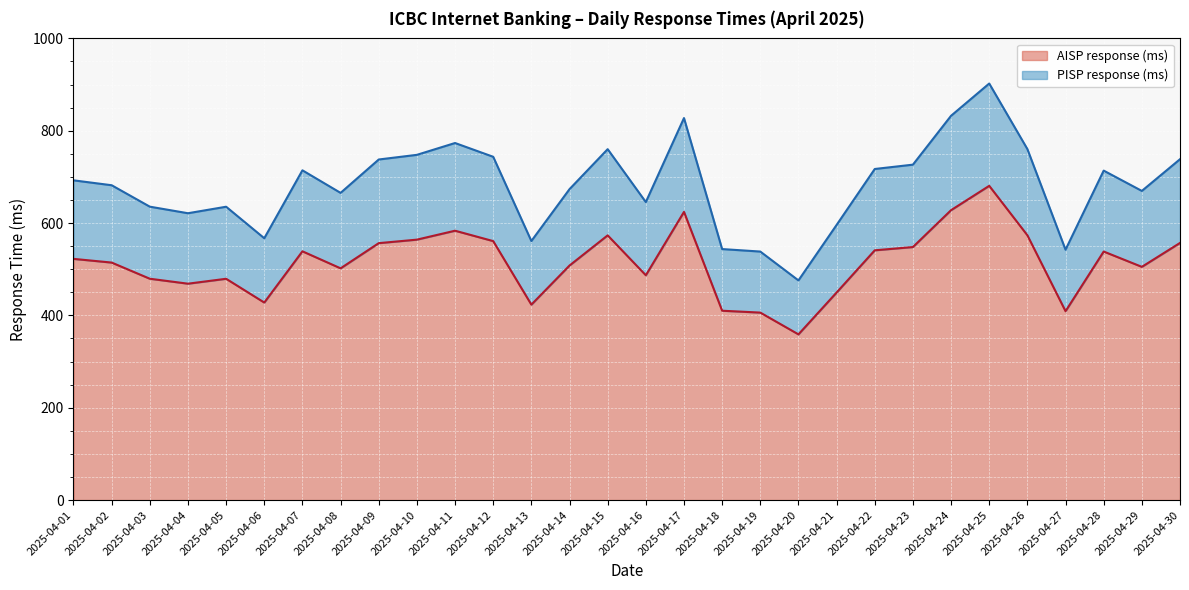

Count the number of categories in the chart.

30